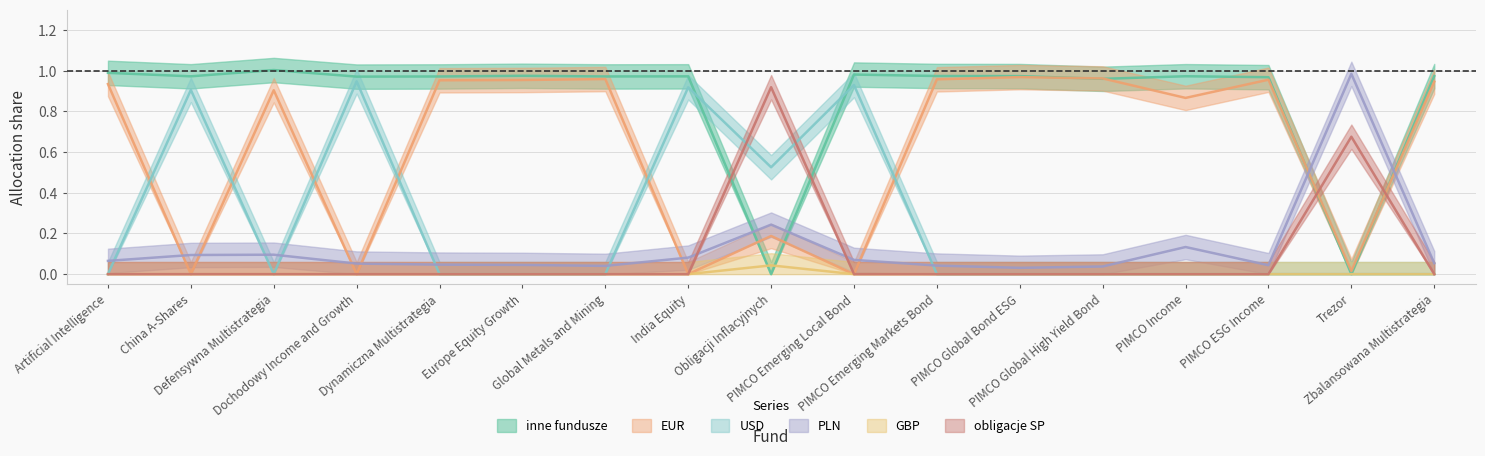

What is the total value across all series at Dochodowy Income and Growth?

2.0